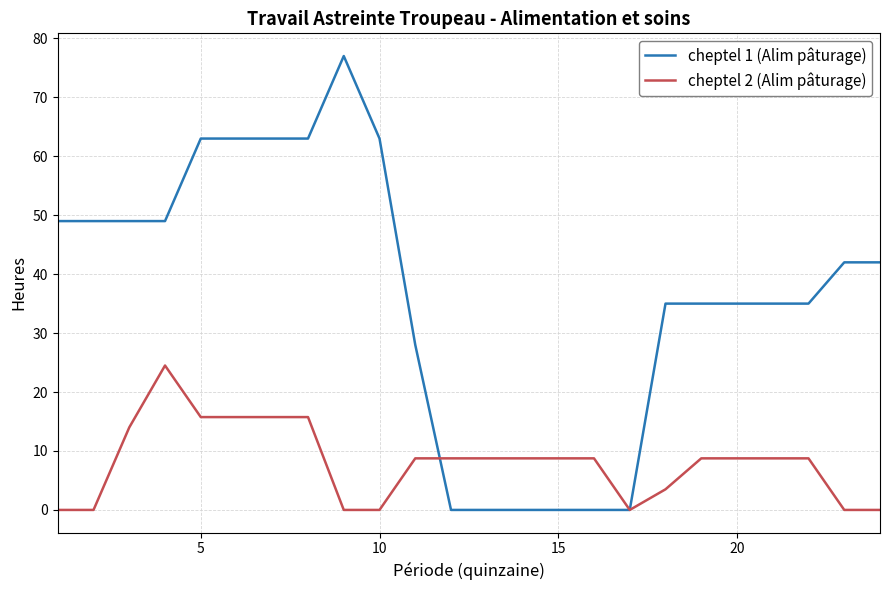

At how many categories does at least one series exceed 38?

12